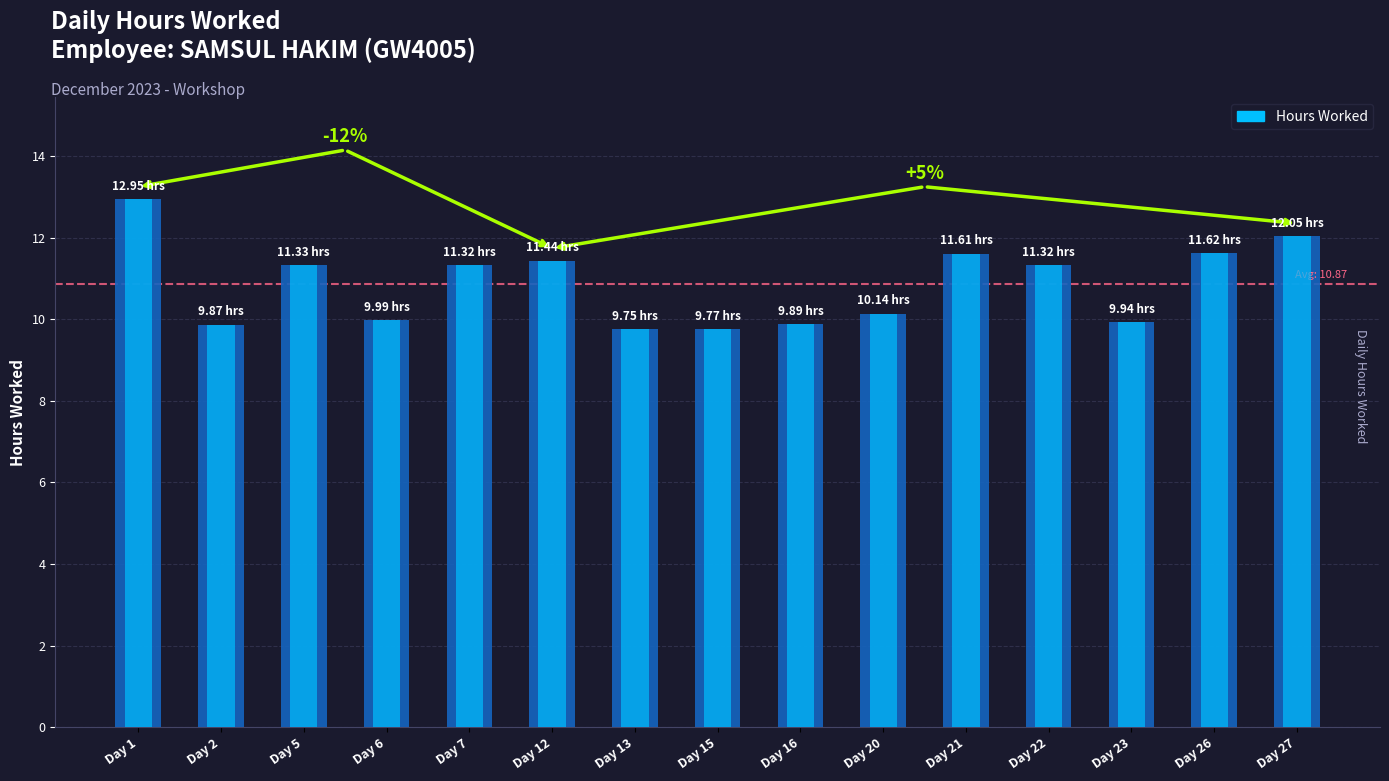

What is the value of the 15th bar from the left?

12.1